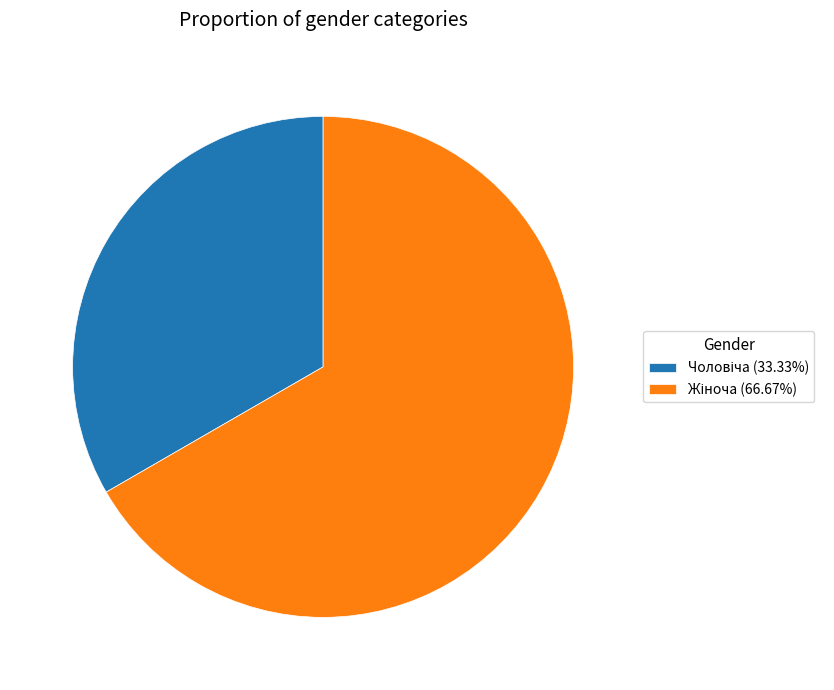

Is there any slice that represents more than half of the pie?

Yes